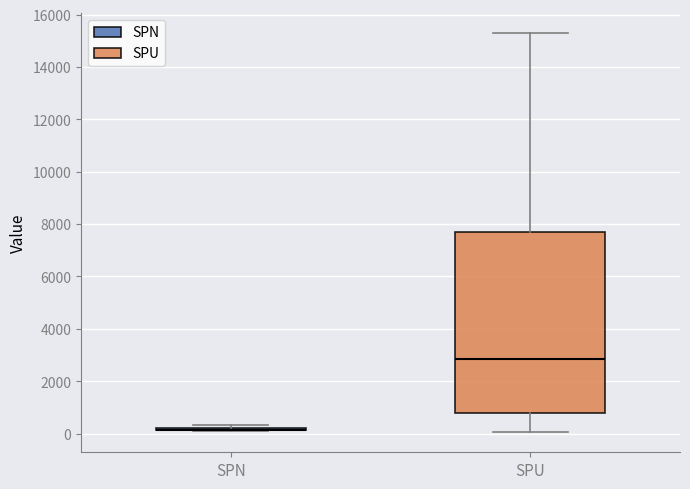

Reading left to right, read every box against the y-axis: the position of its median line, the range the box covers, and the ends of its whiskers. The values are not printed on the chart, so give them approximately, as read against the axis.

SPN: box collapsed to a line at 200, whiskers 0 to 400
SPU: median 2800, box 800 to 7600, whiskers 0 to 15400